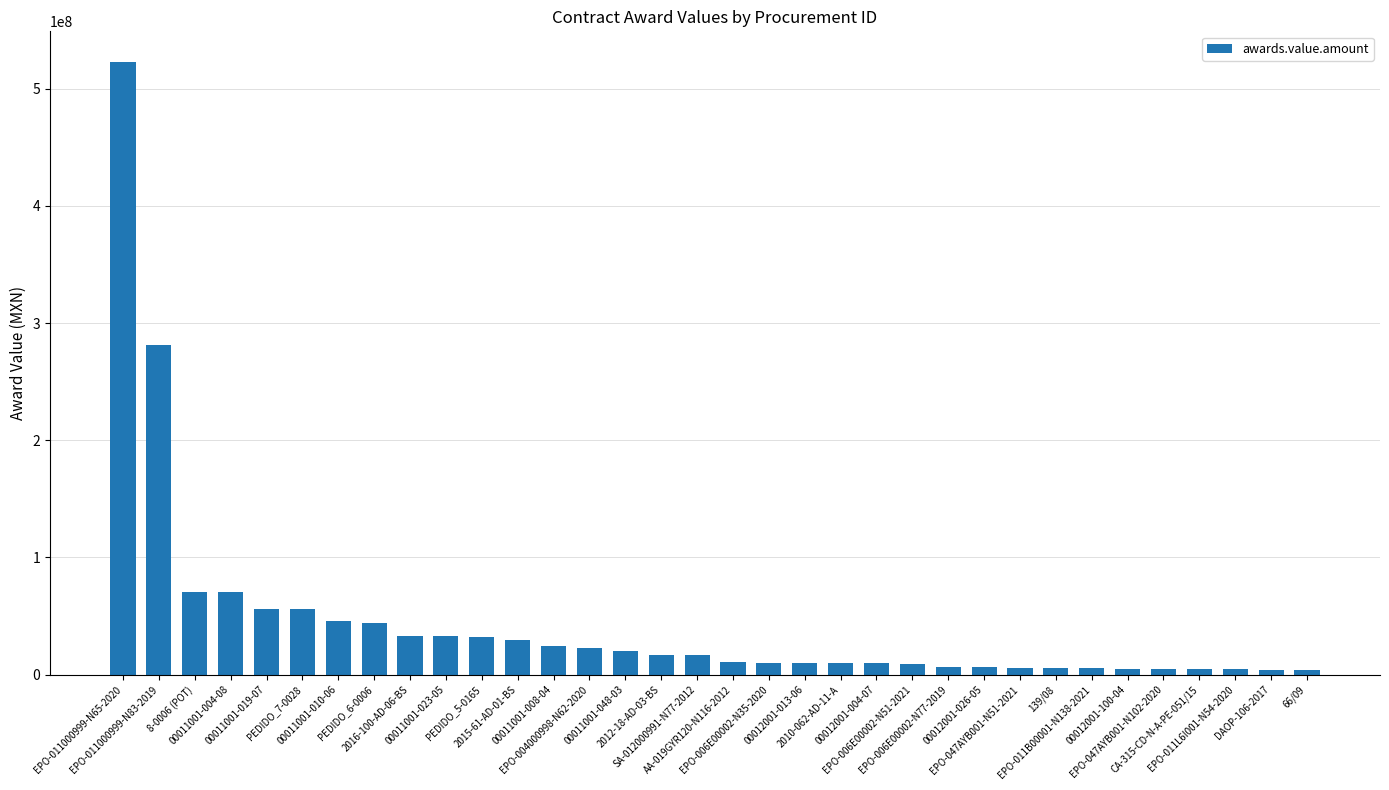

What is the value of the 23rd bar from the left?

8828755.3